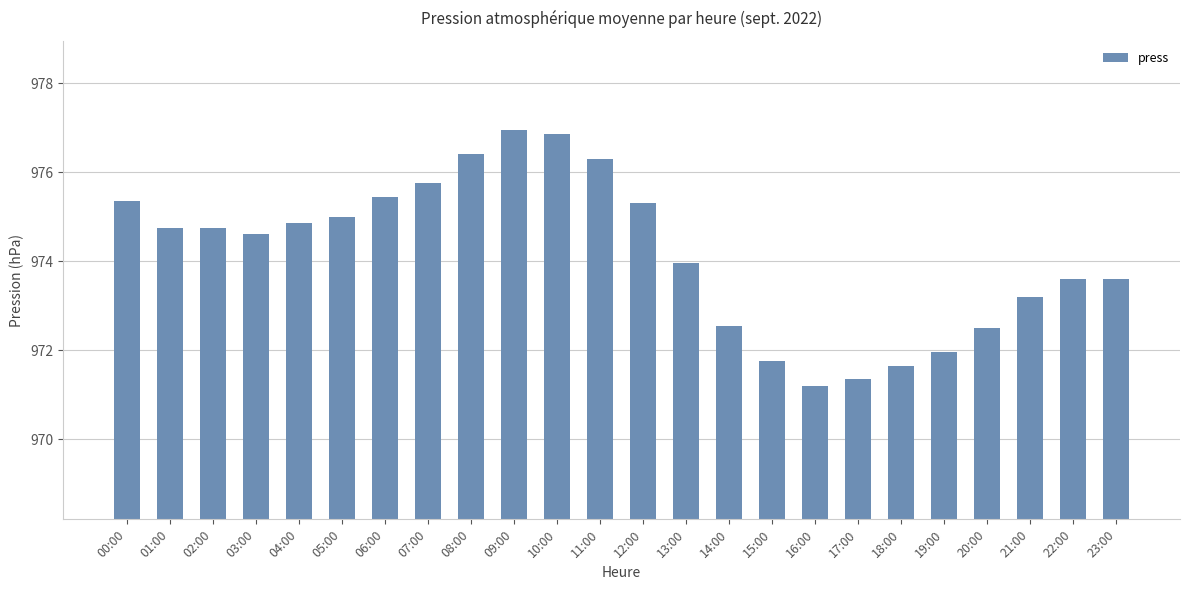

Is it true that the value at 15:00 is 971.8?

True